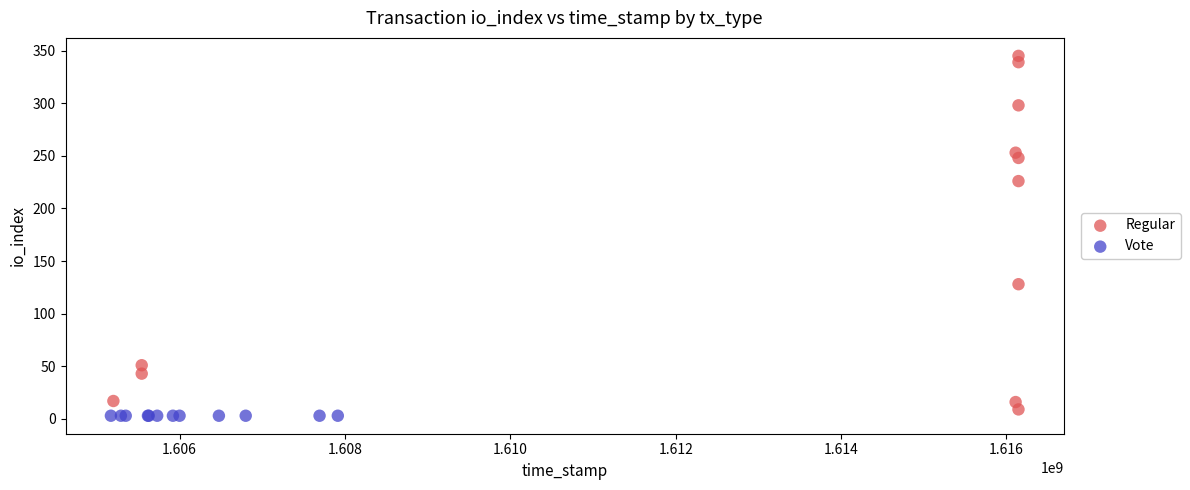

Which series reaches the maximum Y coordinate?

Regular